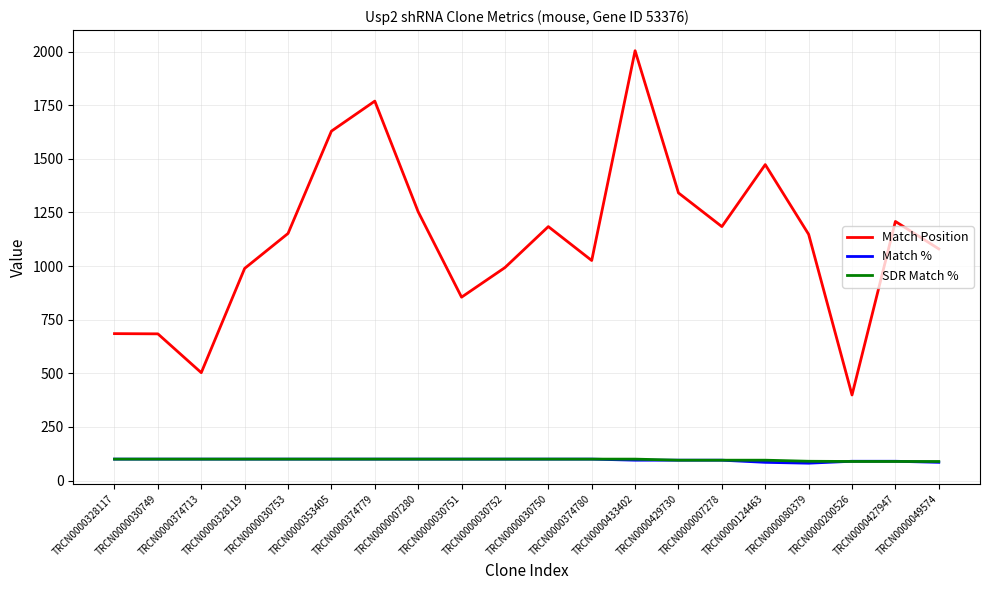

True or false: SDR Match % and Match Position cross at least once.

False